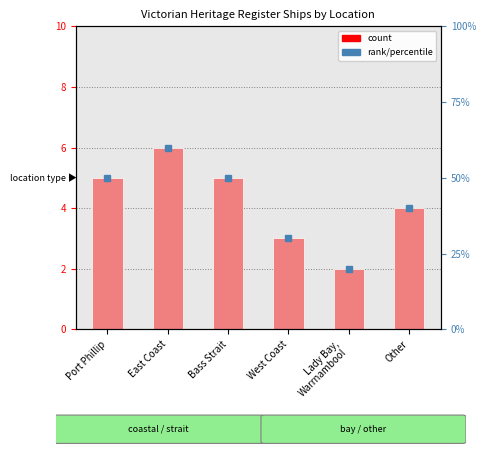

What is the maximum value shown in the chart?

6